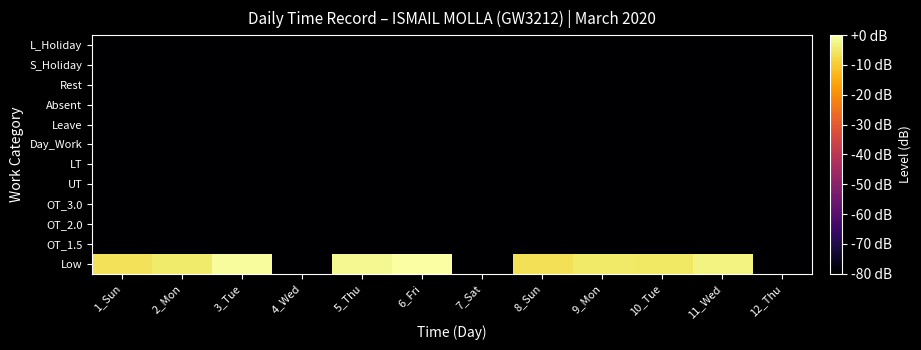

What is the minimum value shown in the chart?

-80.0